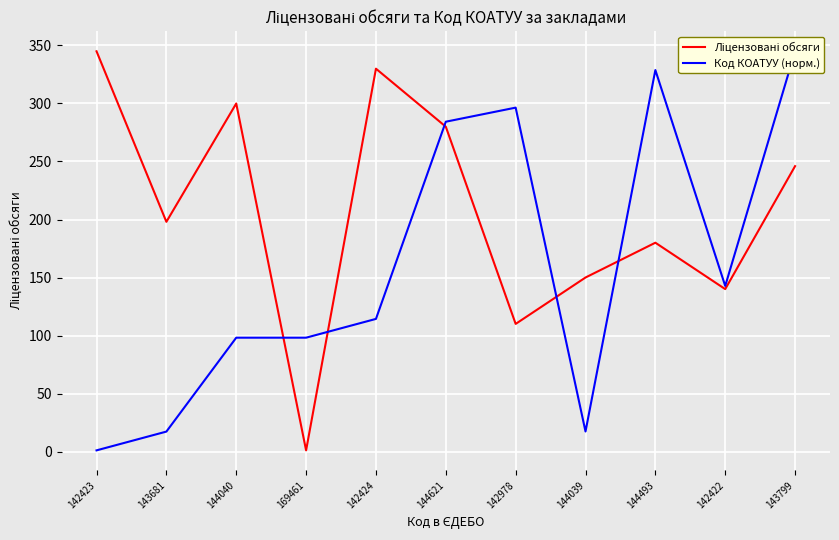

How many lines are shown in the chart?

2